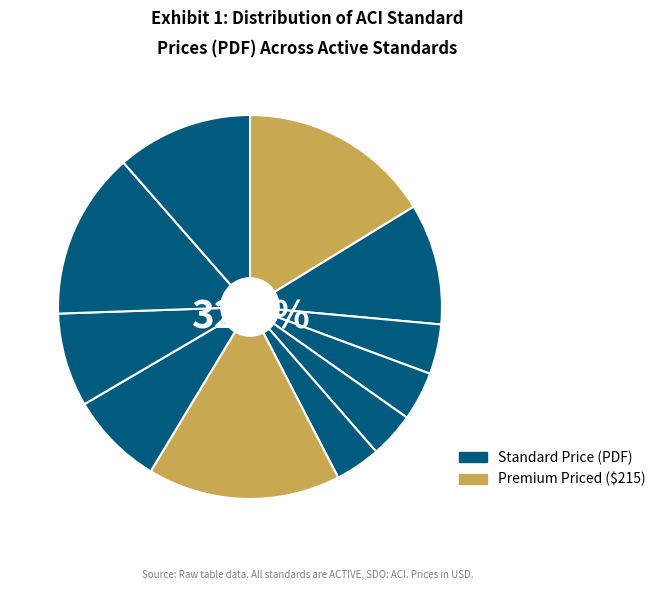

Is the sum of ACI 550.6M SI : 2019 and ACI 550.5M : 2018 greater than half?

No